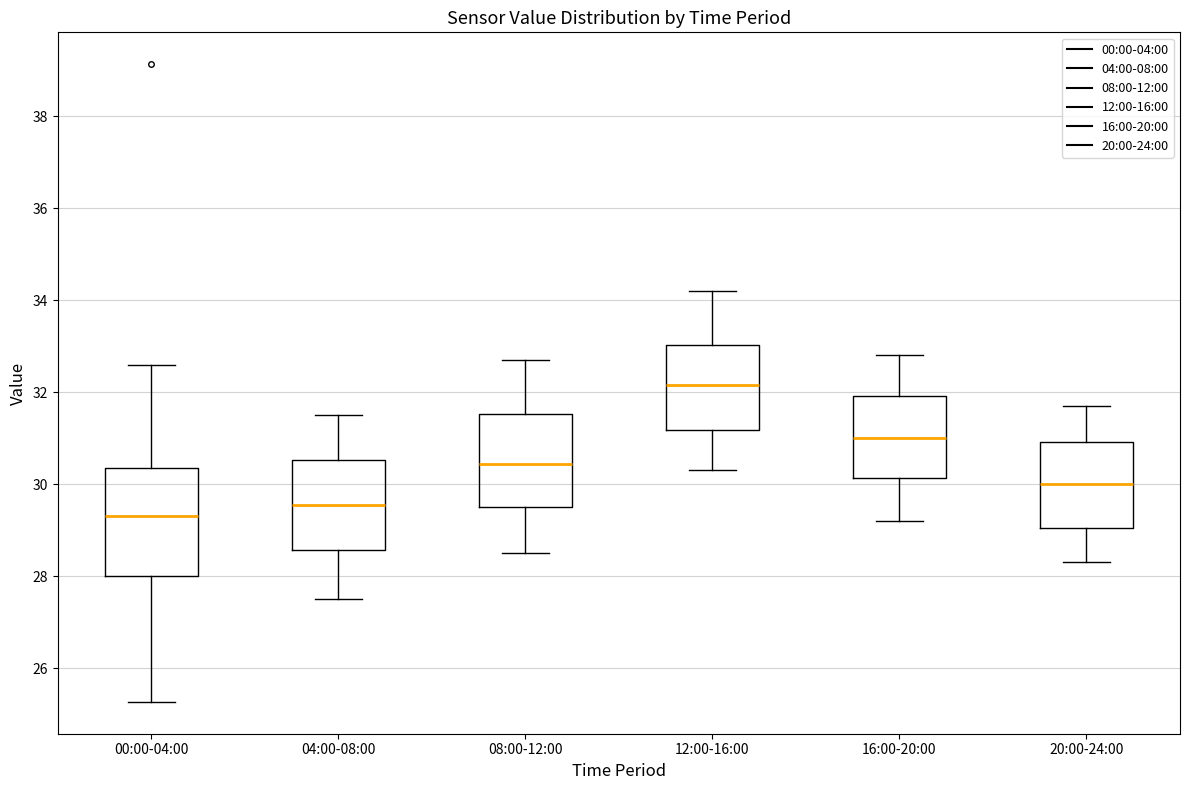

Where does the lower whisker of the box for 20:00-24:00 end on the y-axis? The values are not printed on the chart, so give them approximately, as read against the axis.

28.4